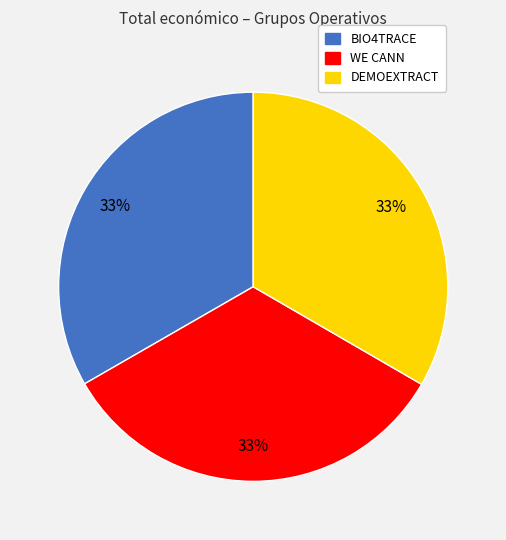

To the nearest percent, what is the combined percentage of BIO4TRACE and WE CANN?

67%